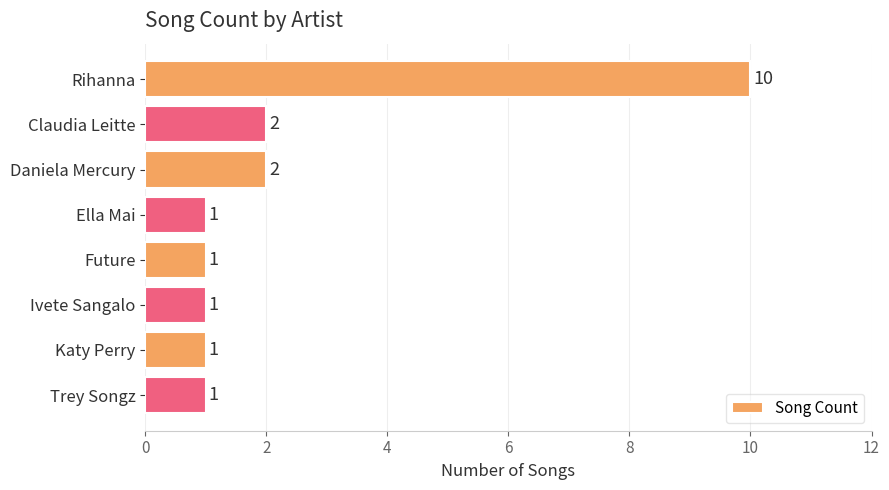

Which has a higher value, Rihanna or Claudia Leitte?

Rihanna